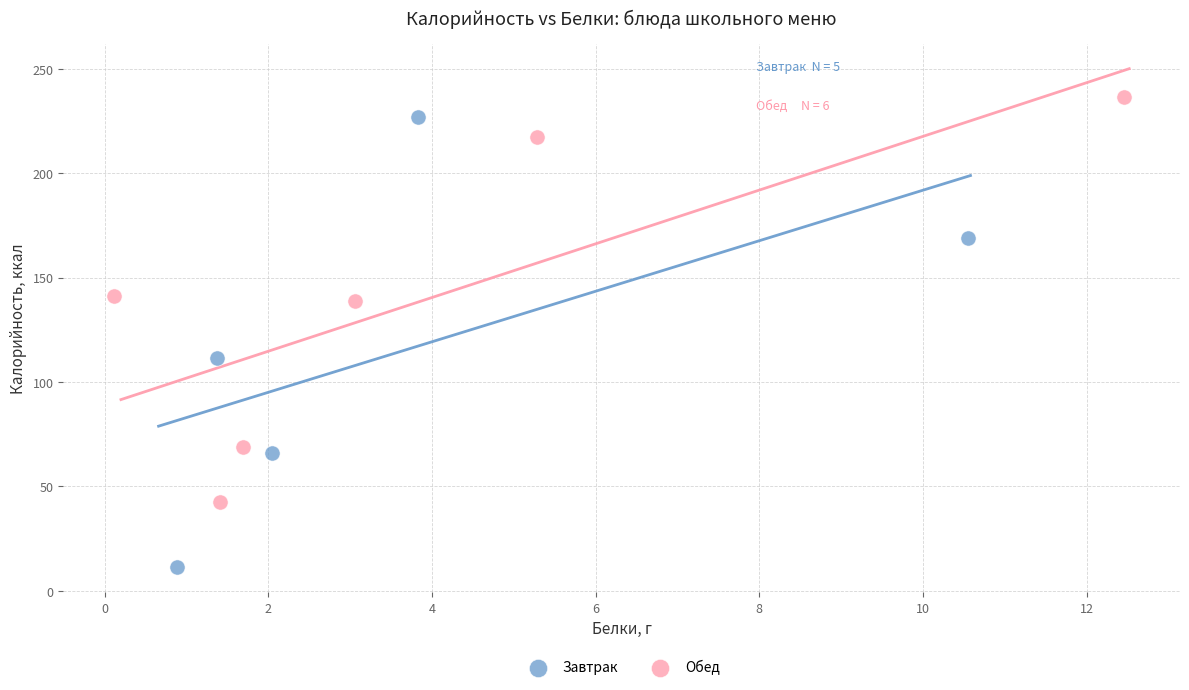

Which series contains the lowest Y value?

Завтрак